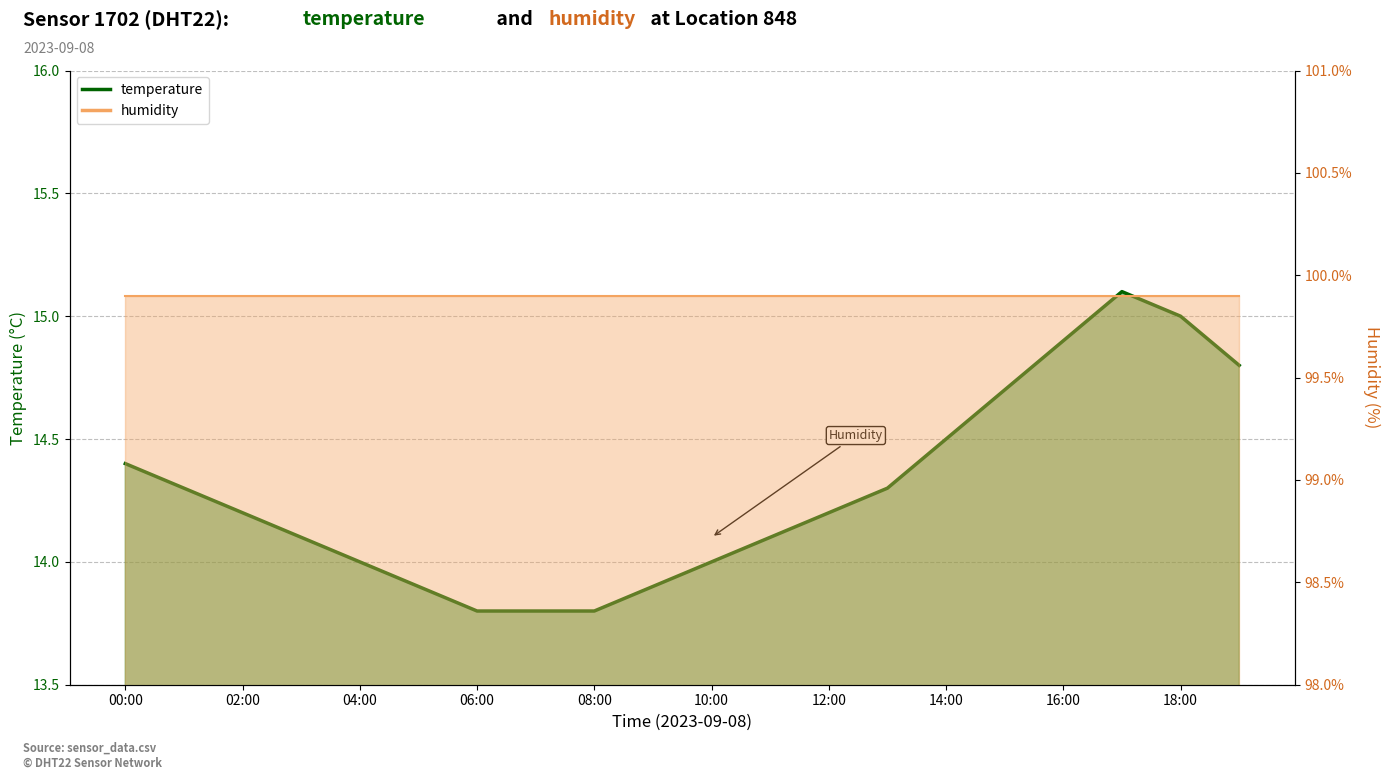

At which label does the data first exceed 14?

00:00